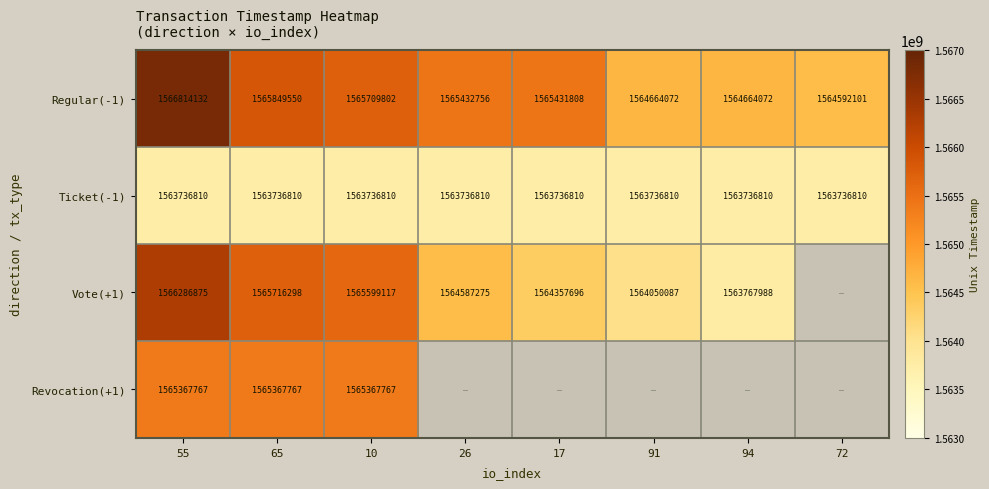

What is the total value across all series at 17?

4693526314